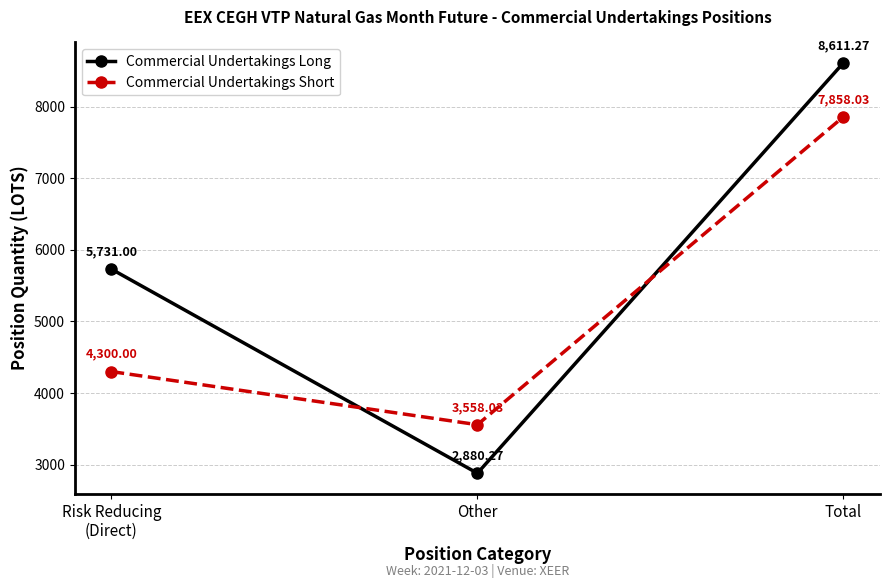

The Commercial Undertakings Long series shows 2880.3 at Other. True or false?

True